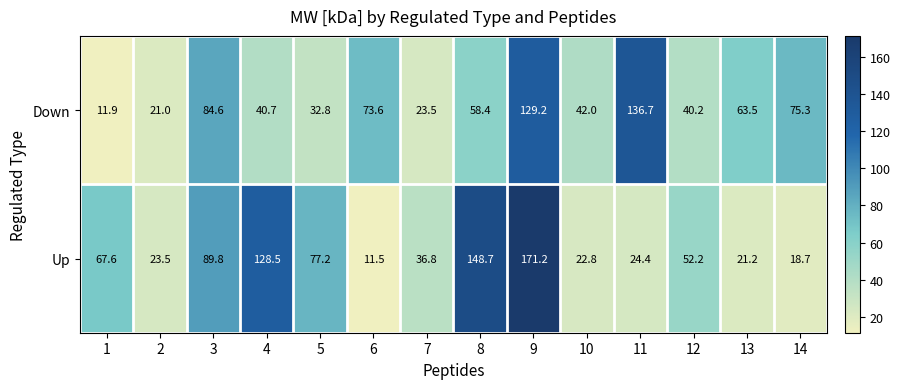

Reading left to right, list all the values displayed in this chart.

Down: 11.9	21.0	84.6	40.7	32.8	73.6	23.5	58.4	129.2	42.0	136.7	40.2	63.5	75.3
Up: 67.6	23.5	89.8	128.5	77.2	11.5	36.8	148.7	171.2	22.8	24.4	52.2	21.2	18.7